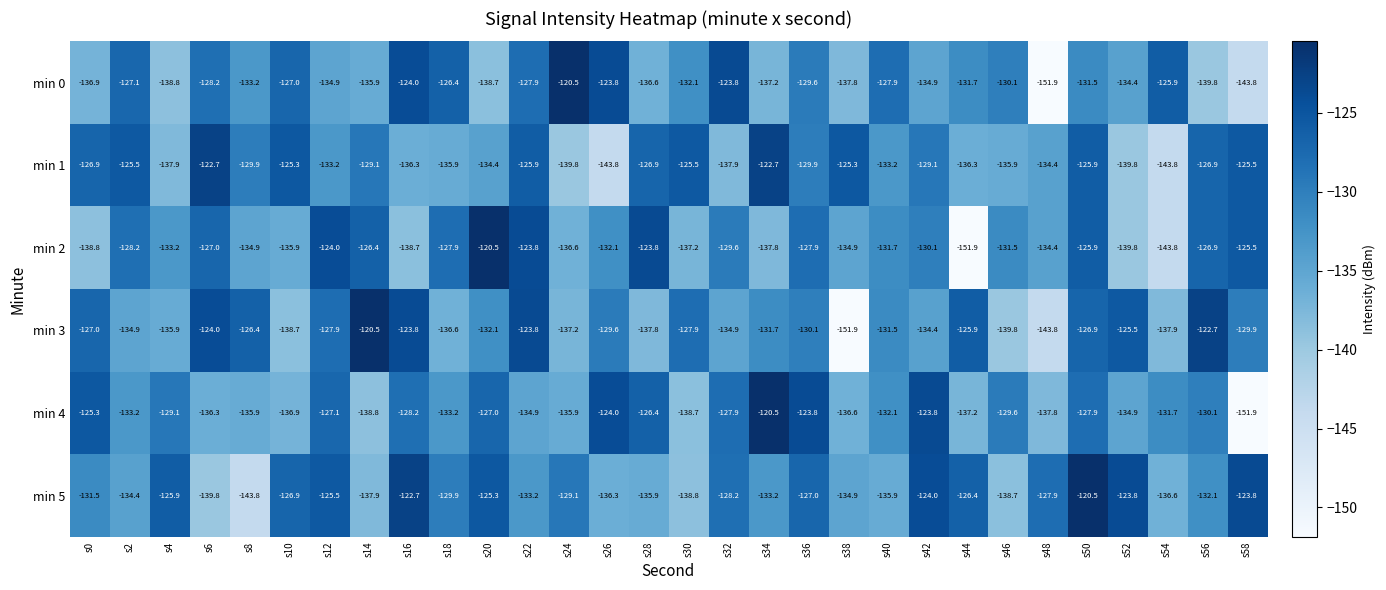

The min 1 series shows -58.8 at s4. True or false?

False